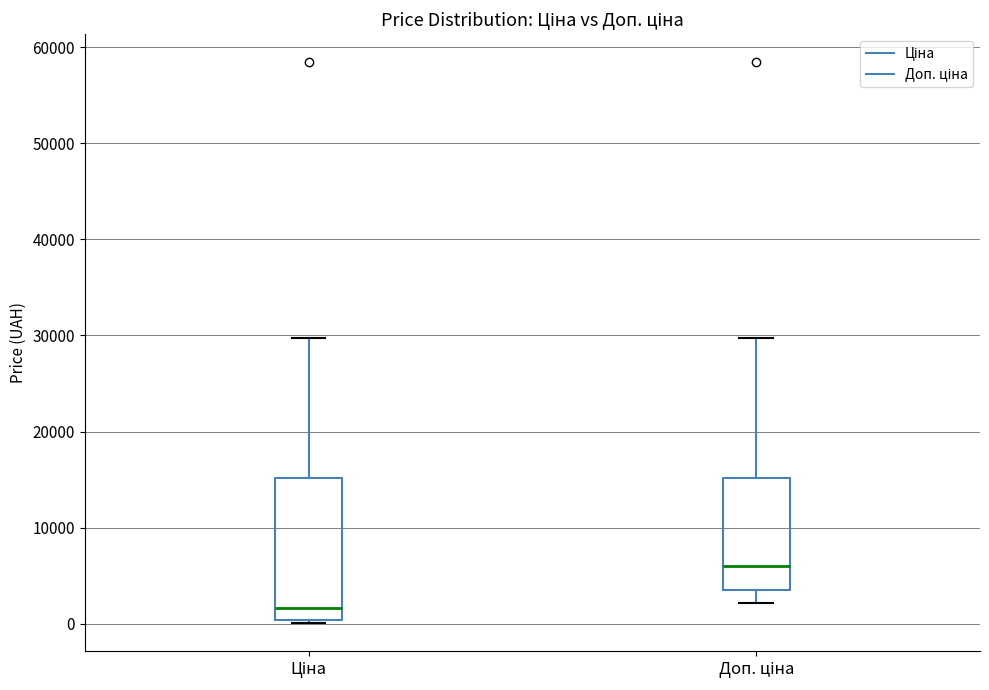

Where is the lower edge of the box for Доп. ціна on the y-axis? The values are not printed on the chart, so give them approximately, as read against the axis.

4000